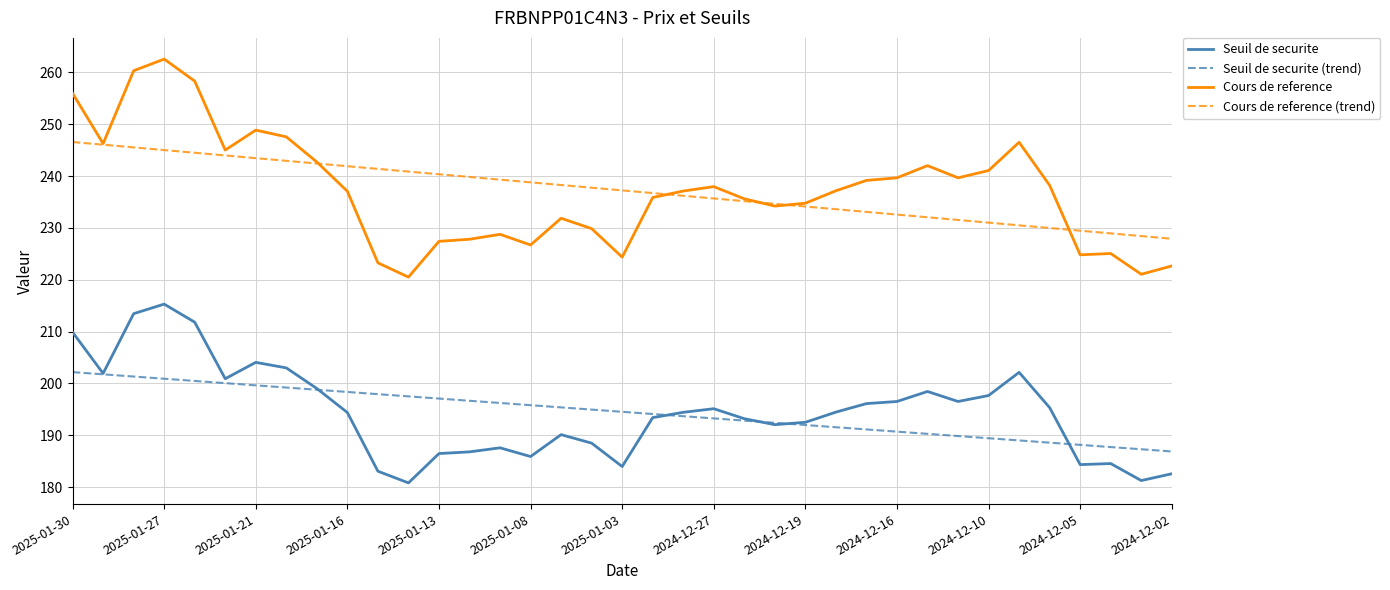

List the series in order of their peak value, lowest first.

Seuil de securite (trend), Seuil de securite, Cours de reference (trend), Cours de reference